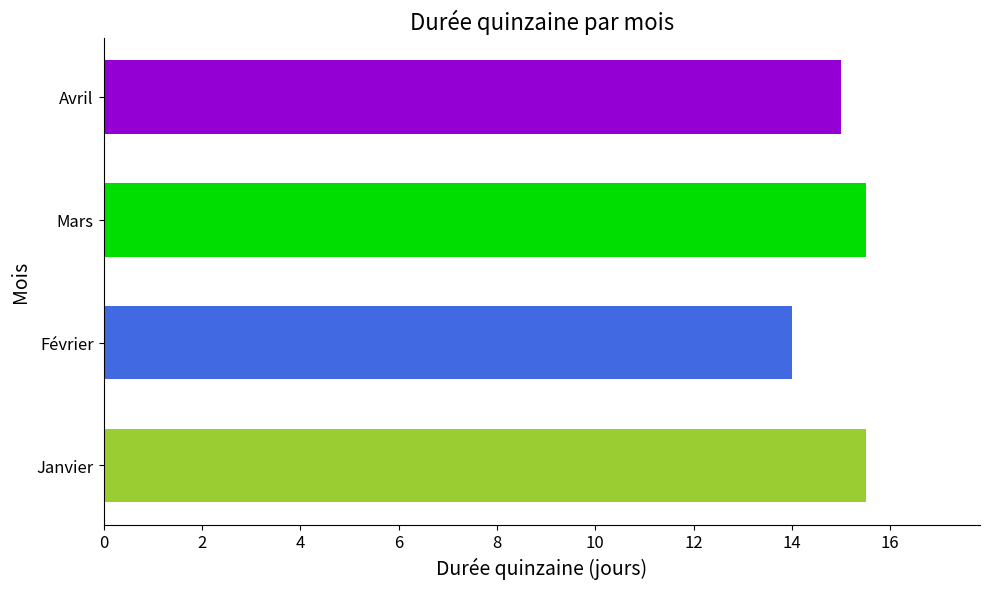

What is the change in value from Février to Mars?

+1.5